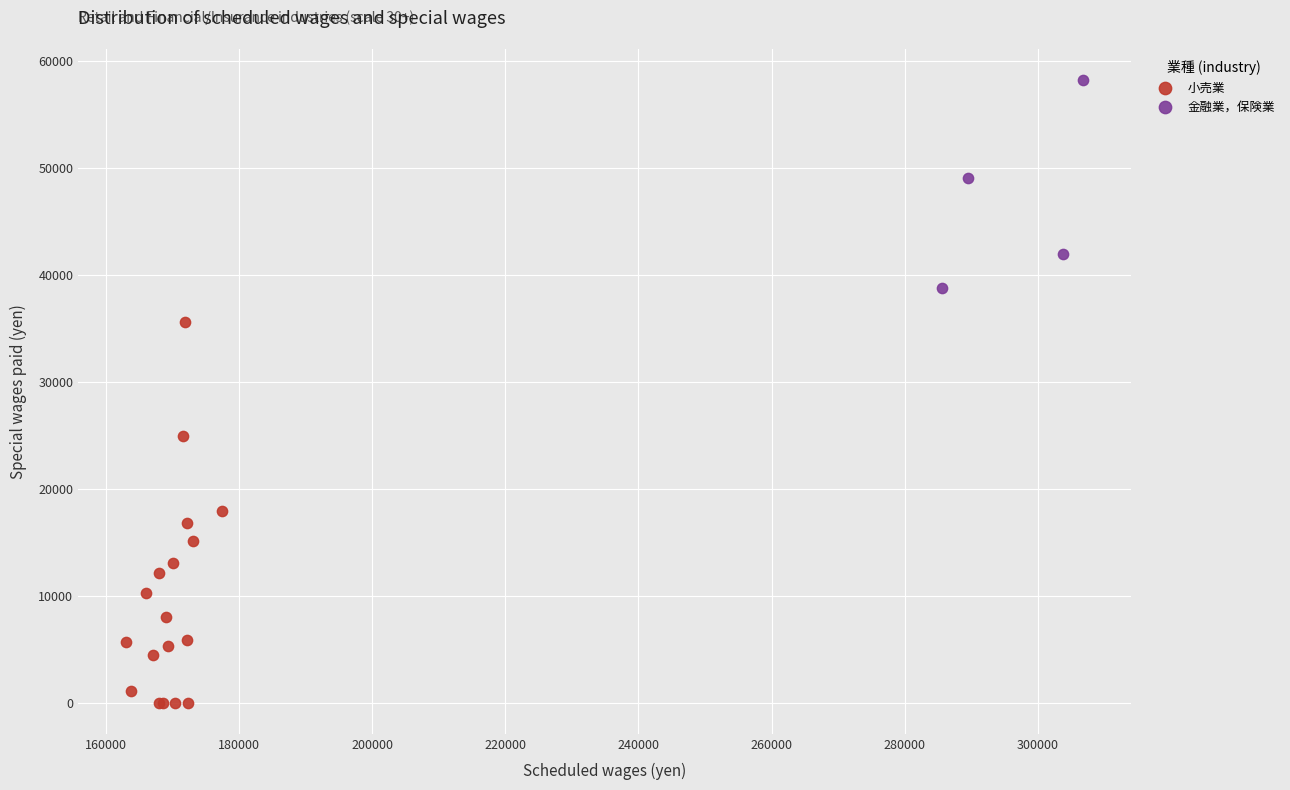

Which series has the largest Y range (max minus min)?

小売業